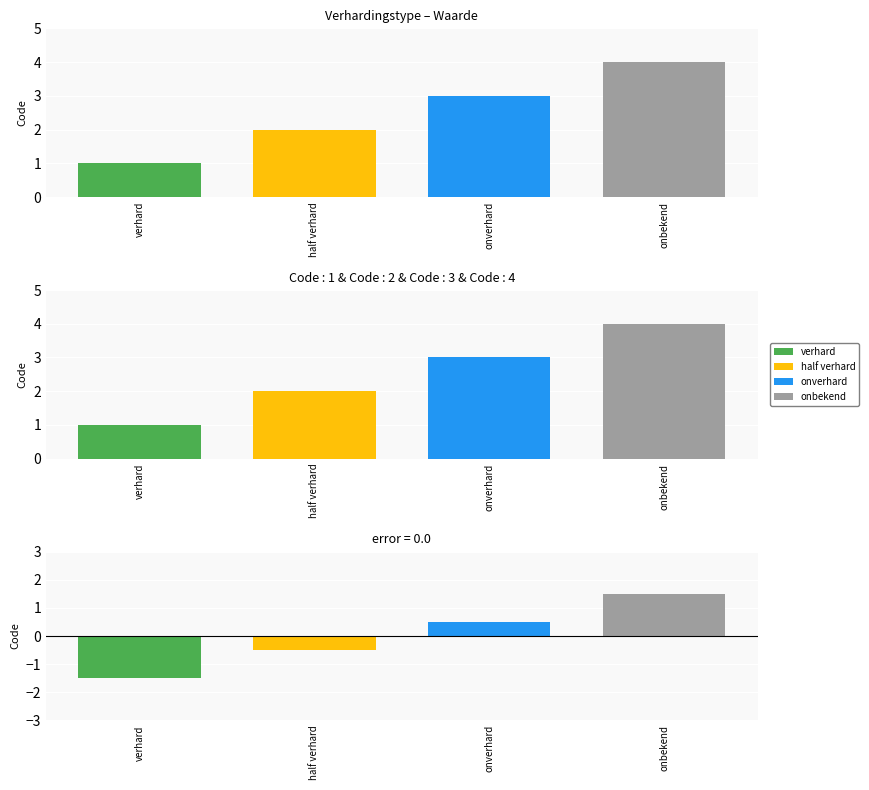

What is the value of the 1st bar from the left?

1